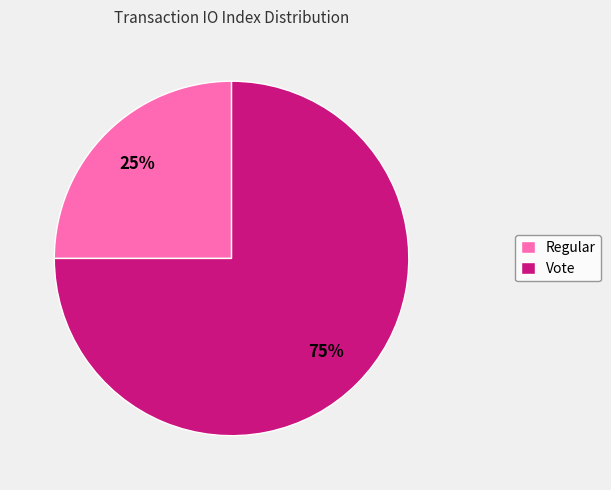

The Regular slice represents 25% of the pie. True or false?

True